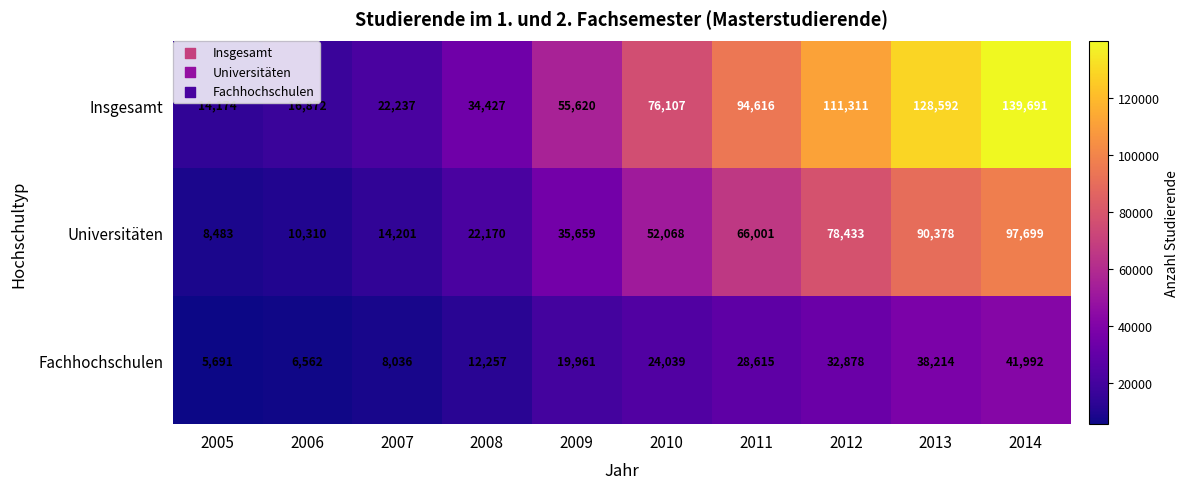

What is the difference between the maximum and minimum values in the Fachhochschulen series?

36301